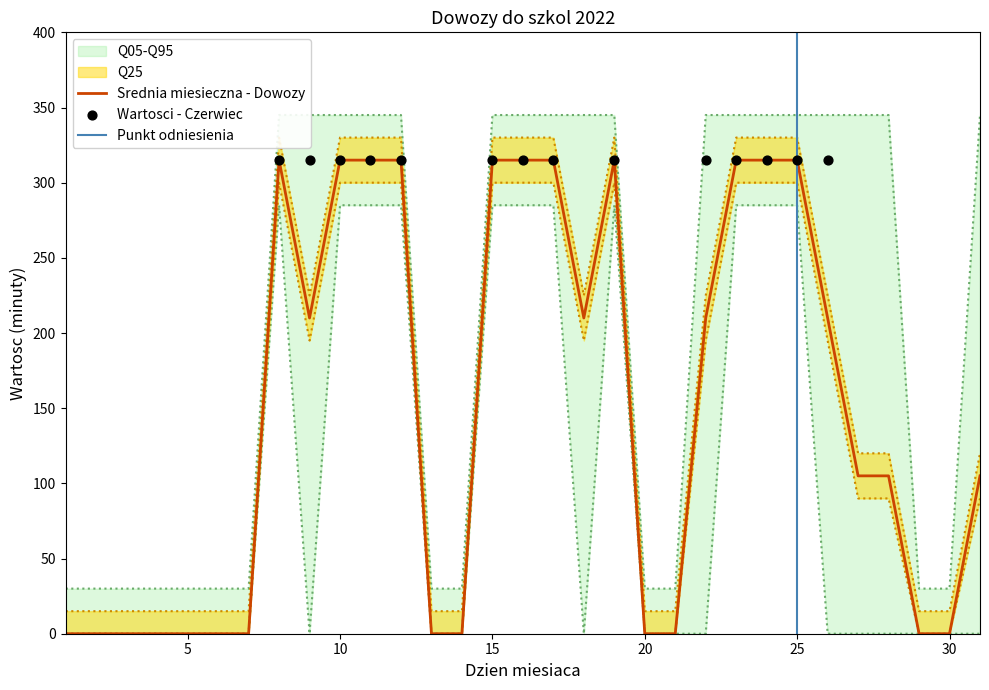

The value of Srednia miesieczna - Dowozy at 30 is 0. True or false?

True